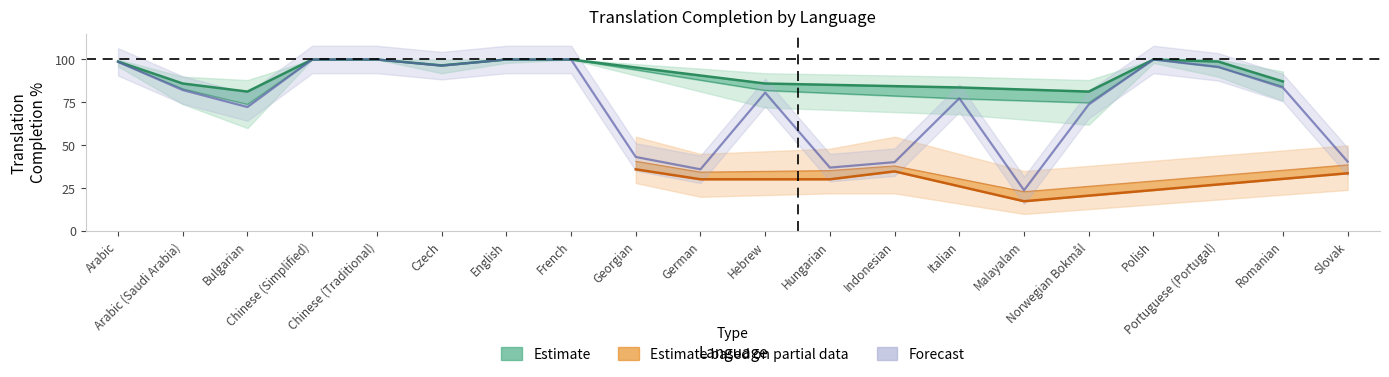

Reading left to right, transcribe all the data shown in this chart.

translated_percent: 98.8	86.0	81.3	100.0	100.0	96.5	100.0	100.0	36.0	30.2	86.0	30.2	34.8	83.7	17.4	81.3	100.0	98.8	87.2	33.7
translated_words_percent: 98.5	82.9	73.9	100.0	100.0	97.0	100.0	100.0	40.7	34.4	82.0	35.3	38.0	77.2	23.0	74.8	100.0	95.5	84.4	38.6
translated_chars_percent: 98.6	82.2	72.3	100.0	100.0	96.4	100.0	100.0	43.2	36.0	80.7	37.0	40.2	77.4	23.8	73.8	100.0	95.7	83.6	40.5